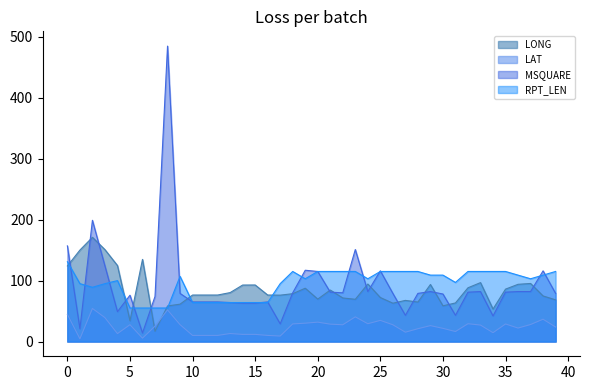

At how many categories does at least one series exceed 303?

1